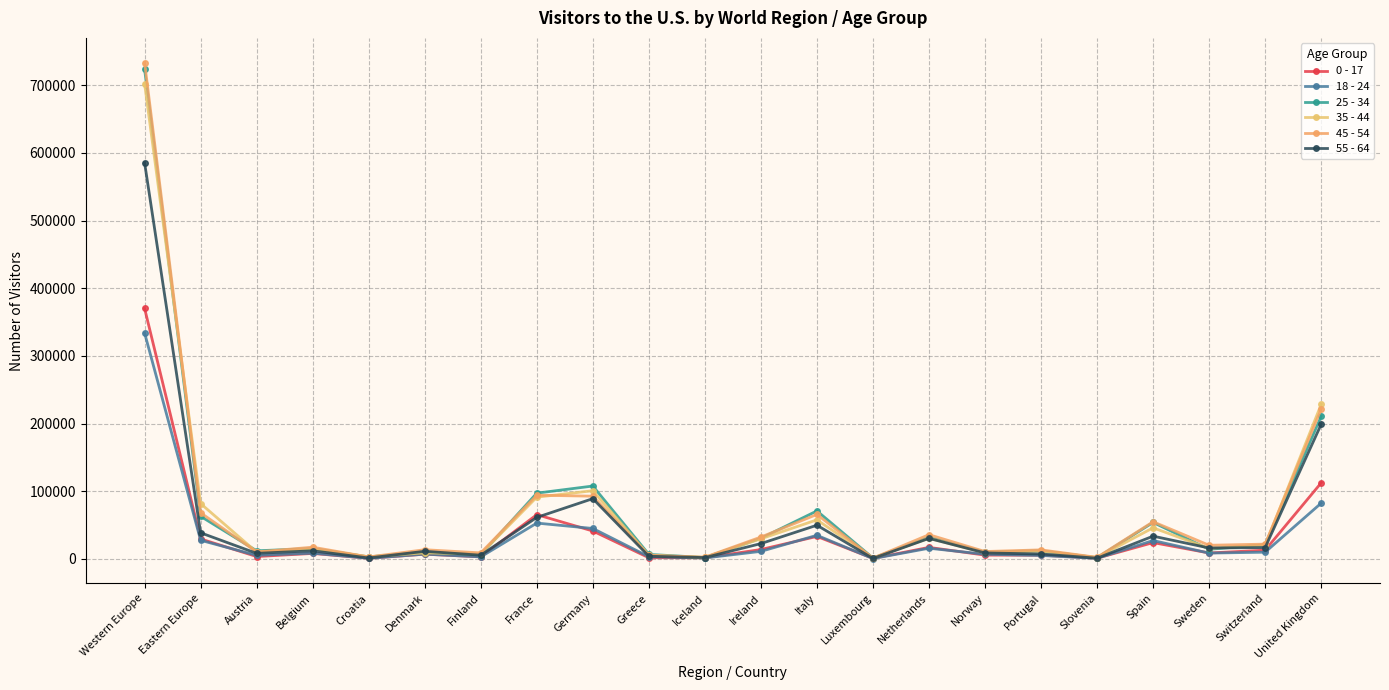

How many data points in 0 - 17 are less than 8805?

11